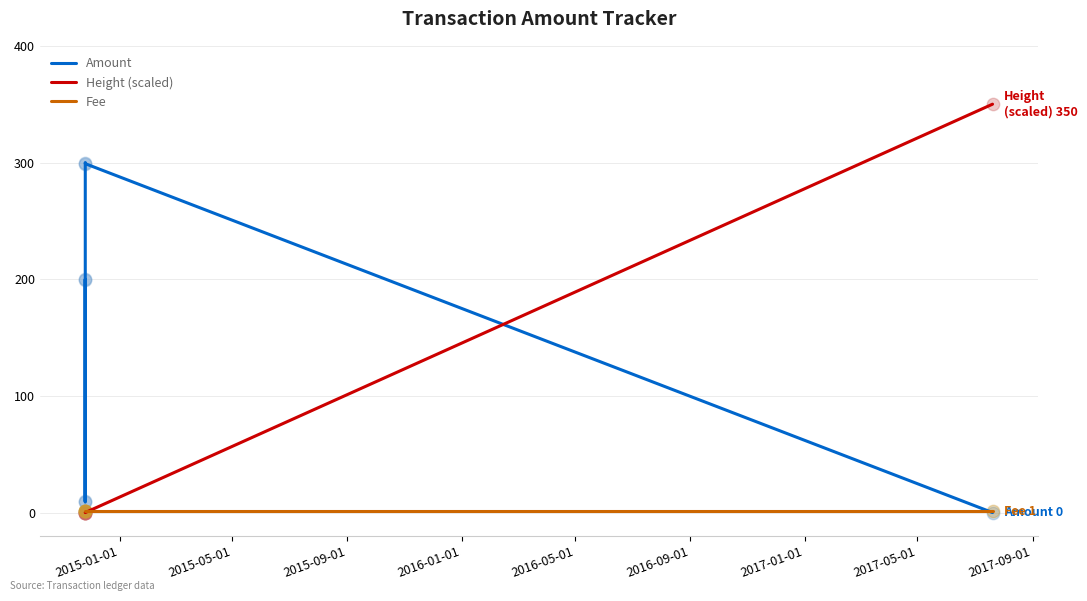

Which series has the largest range (max minus min)?

Height (scaled)